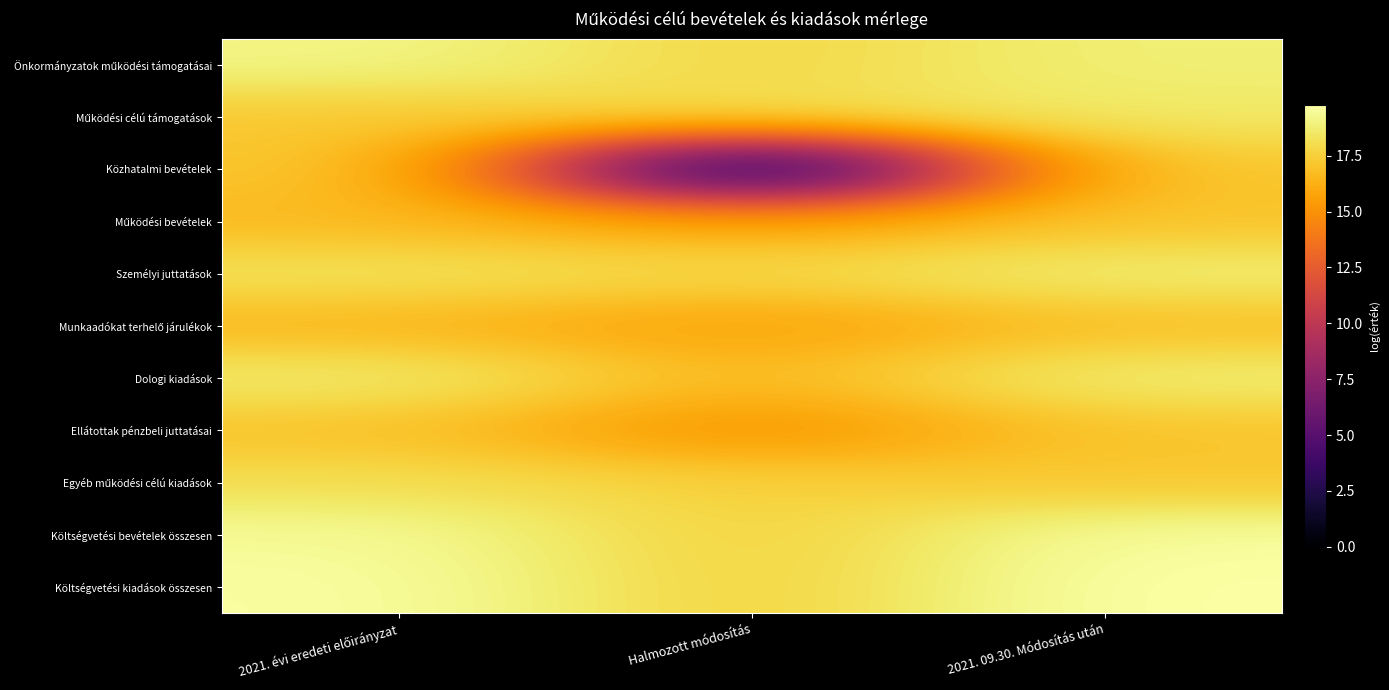

How many distinct data groups are displayed?

11